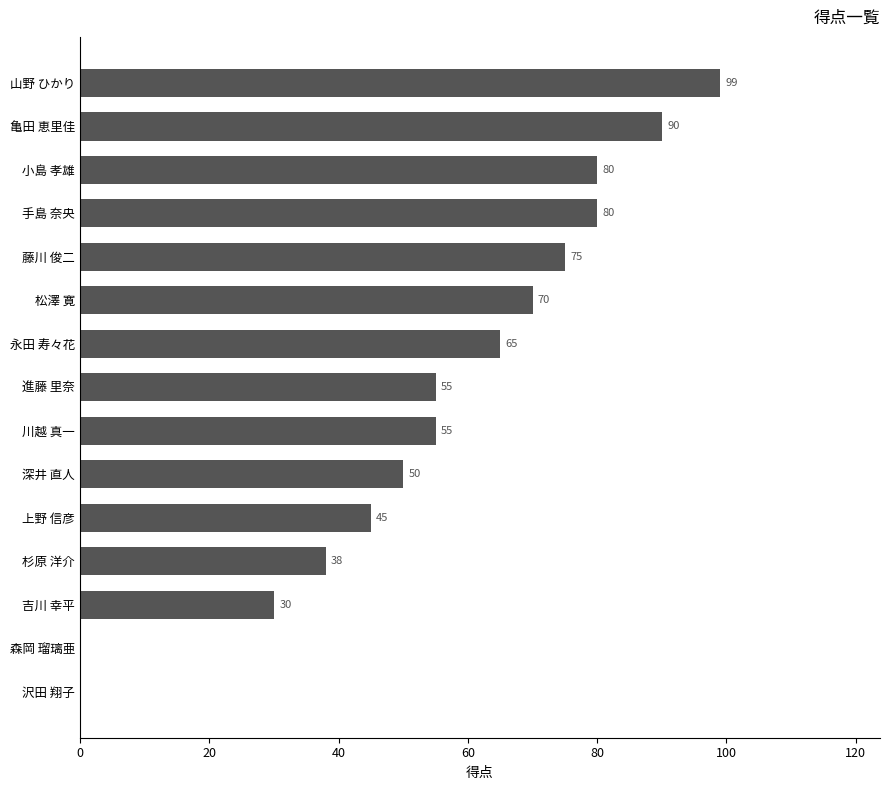

Is it true that the value at 杉原 洋介 is 52?

False